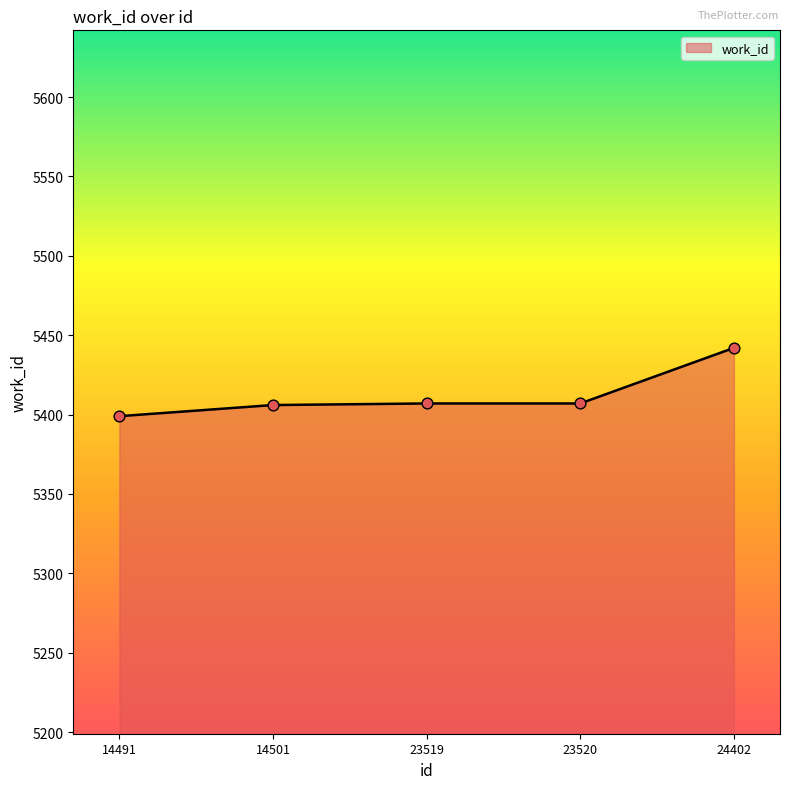

Between 24402 and 23519, which is larger?

24402